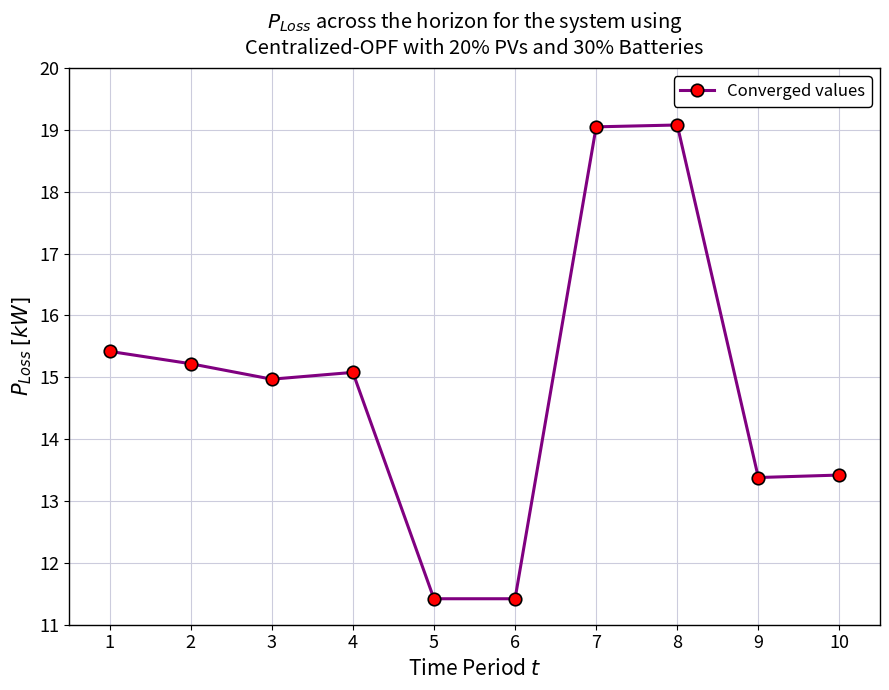

Reading left to right, list all the values displayed in this chart.

1=15.4	2=15.2	3=15.0	4=15.1	5=11.4	6=11.4	7=19.1	8=19.1	9=13.4	10=13.4